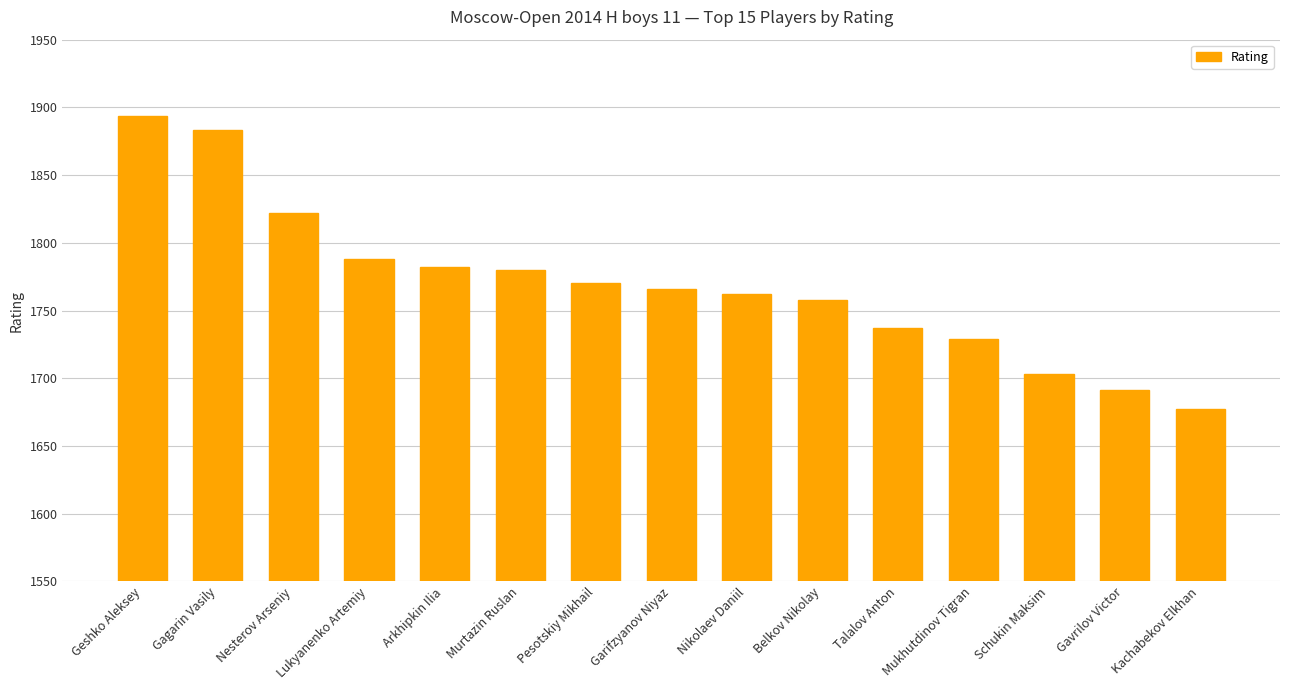

Between Lukyanenko Artemiy and Gagarin Vasily, which is larger?

Gagarin Vasily